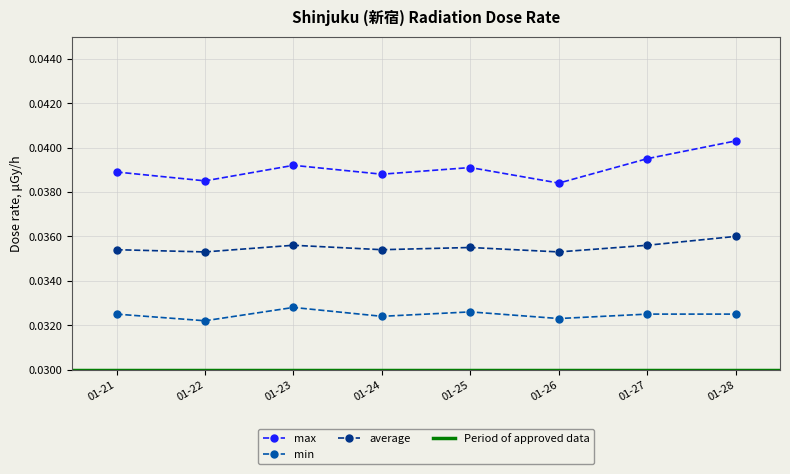

Is the value of max at 01-27 greater than the value of average at 01-28?

Yes